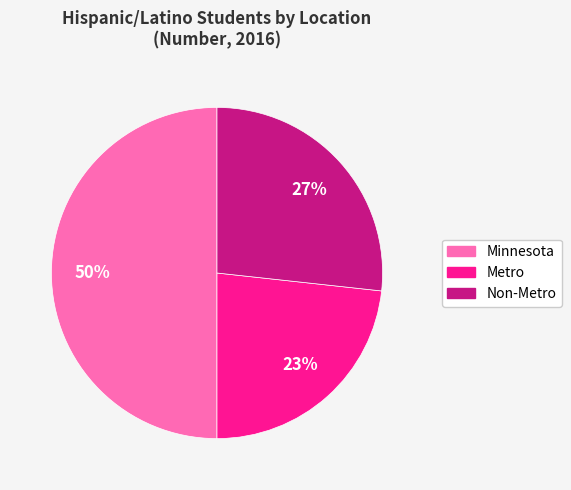

Which category has the biggest portion of the pie?

Minnesota